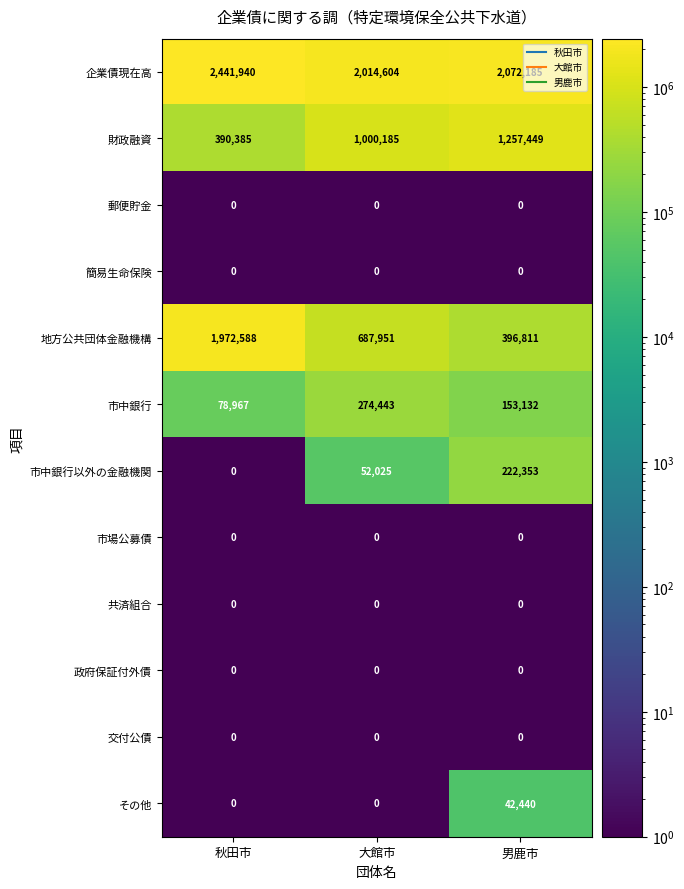

How many 企業債現在高 values are between 2014604 and 2441940?

3